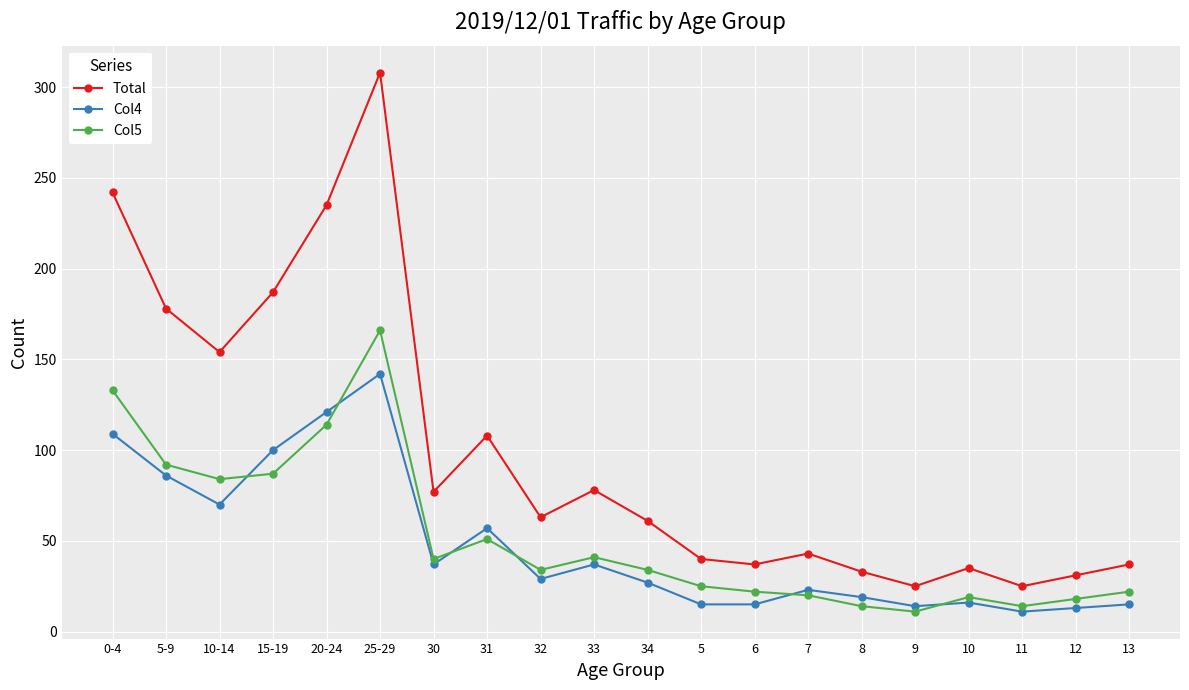

What is the approximate value of Total at 20-24, to the nearest 10?

240